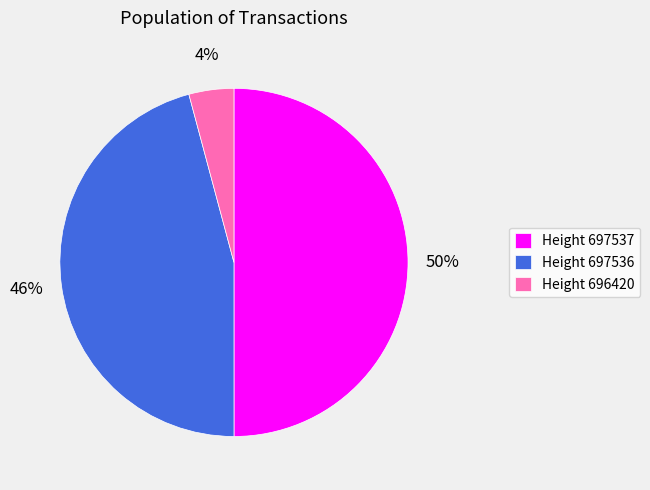

Is the sum of Height 696420 and Height 697537 greater than half?

Yes